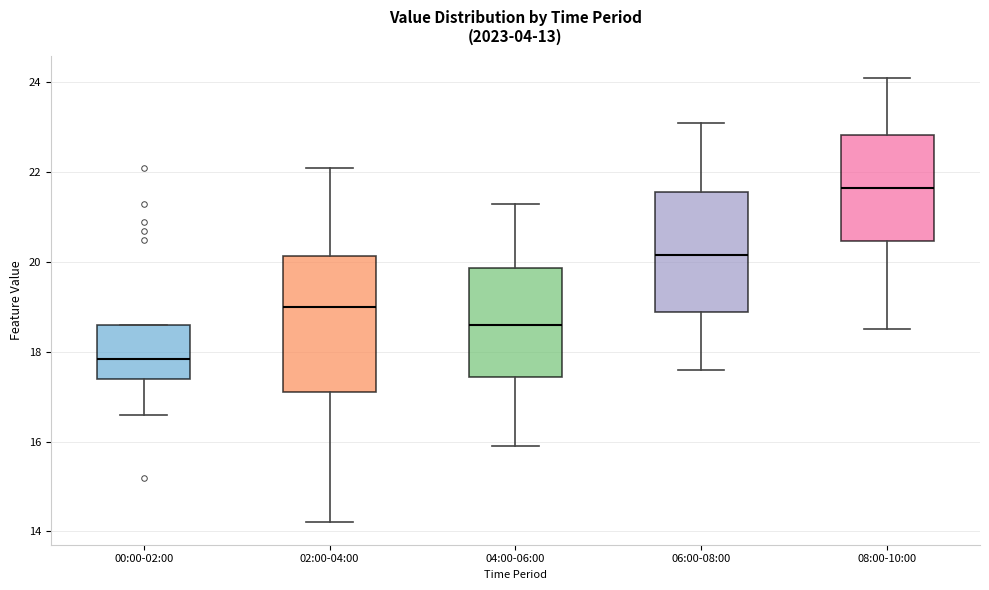

Comparing the boxes themselves (not the whiskers), which one is the tallest?

02:00-04:00